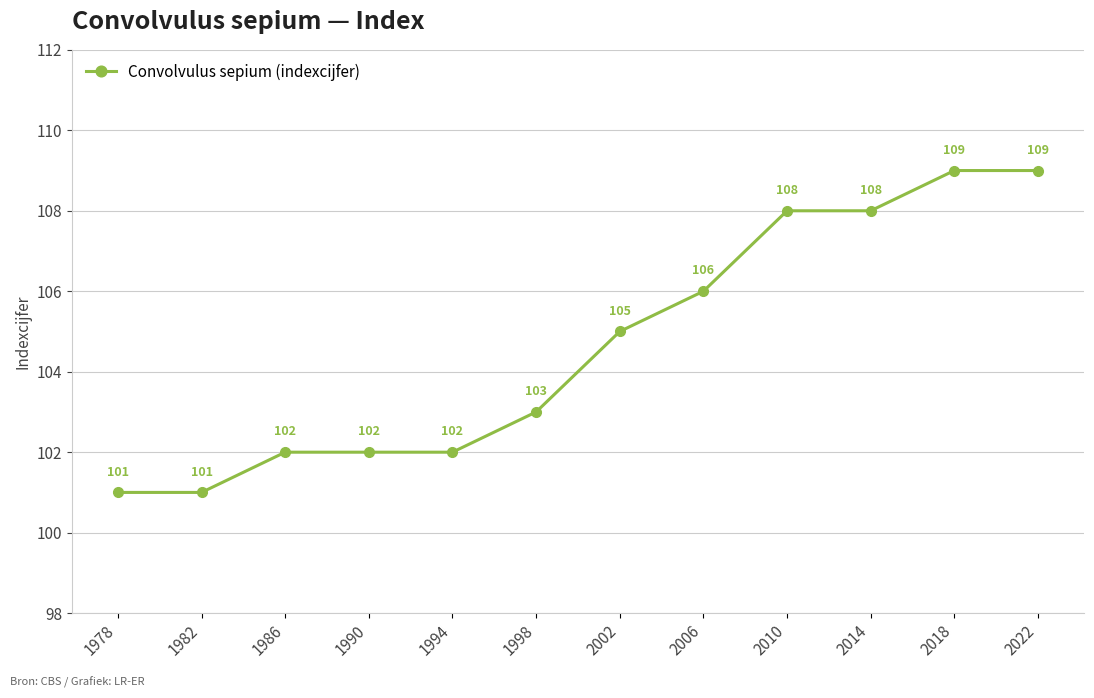

Count the values in the range 102 to 108.

8